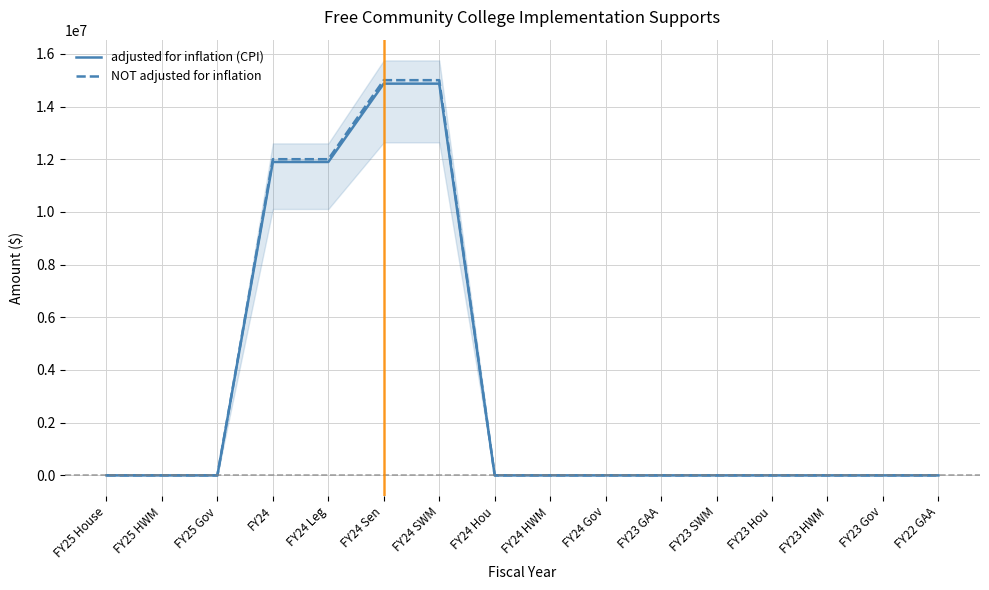

What is the label of the 8th point from the left?

FY24 Hou